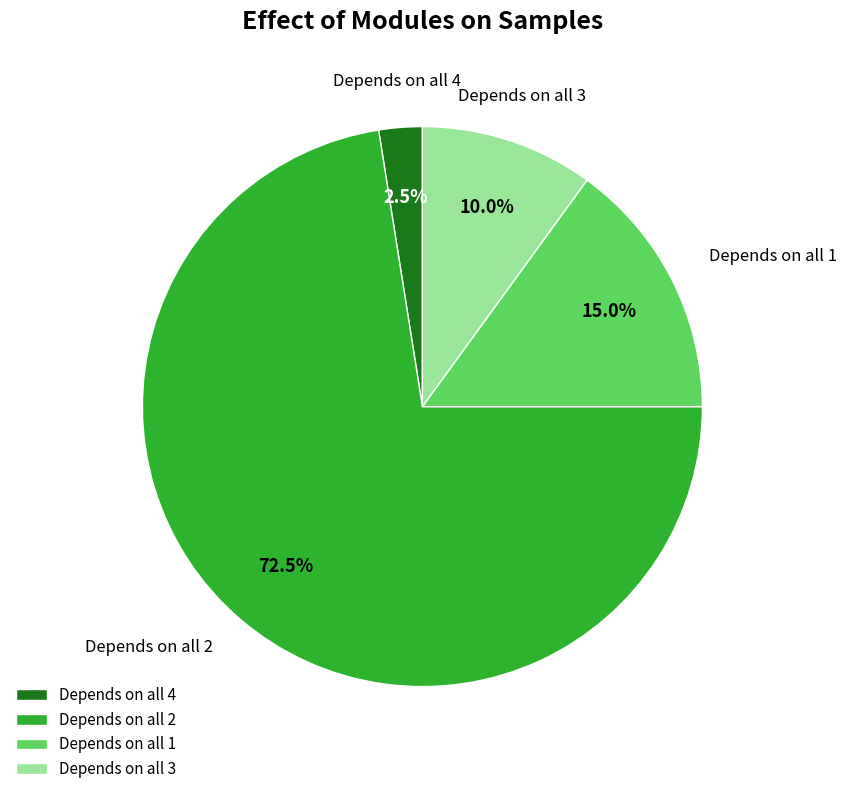

What percentage do Depends on all 2 and Depends on all 4 together represent?

75.0%